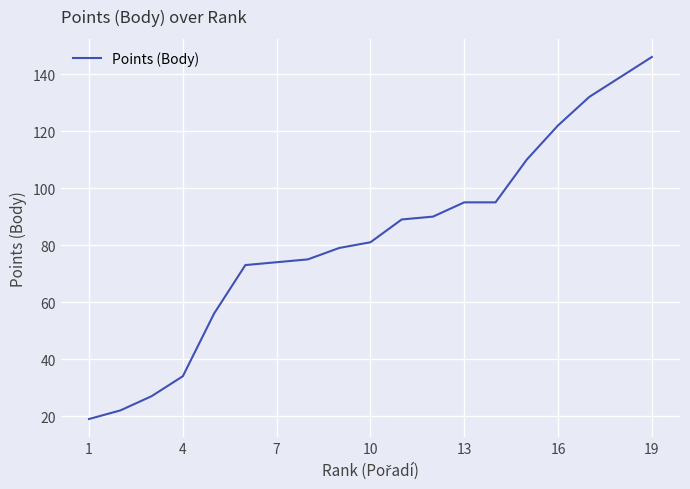

What is the smallest value displayed?

19